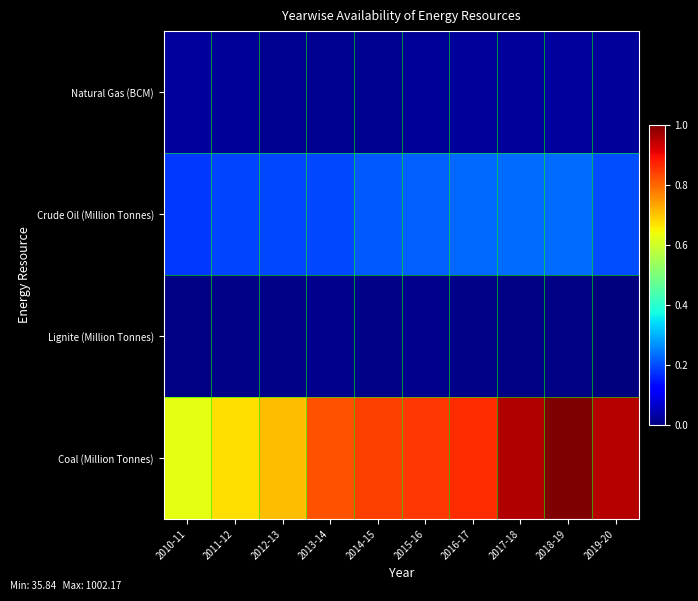

Which series has the widest spread of values?

Coal (Million Tonnes)